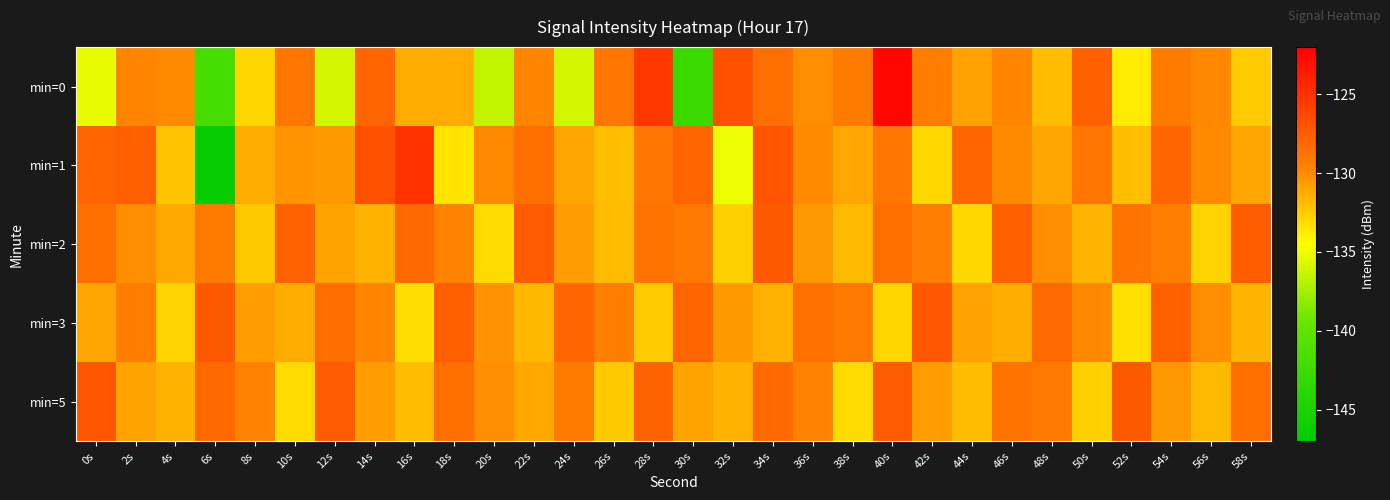

What is the minimum value shown in the chart?

-146.5